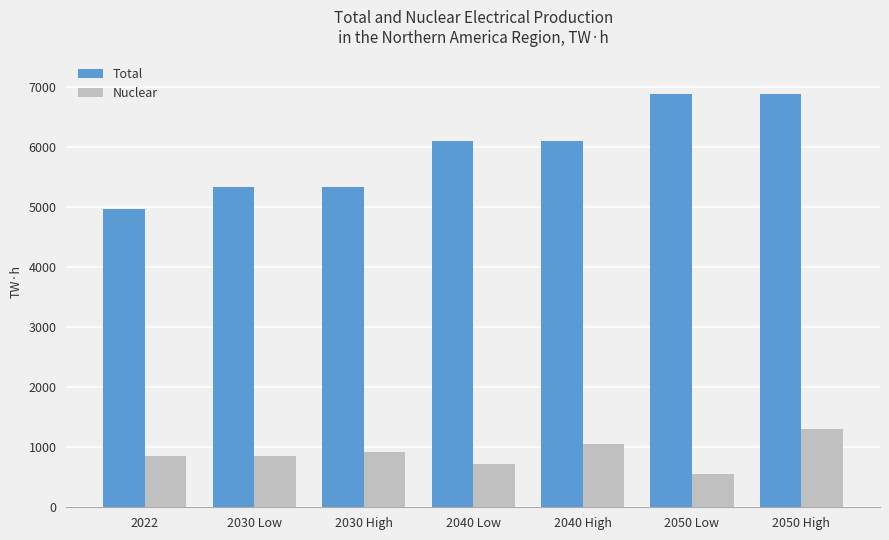

True or false: Nuclear has a value of 492 at 2022.

False